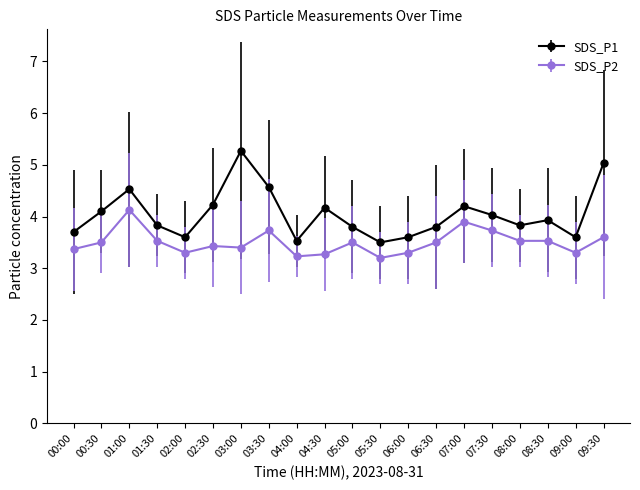

What is the approximate value of SDS_P2 at 07:00?

3.9